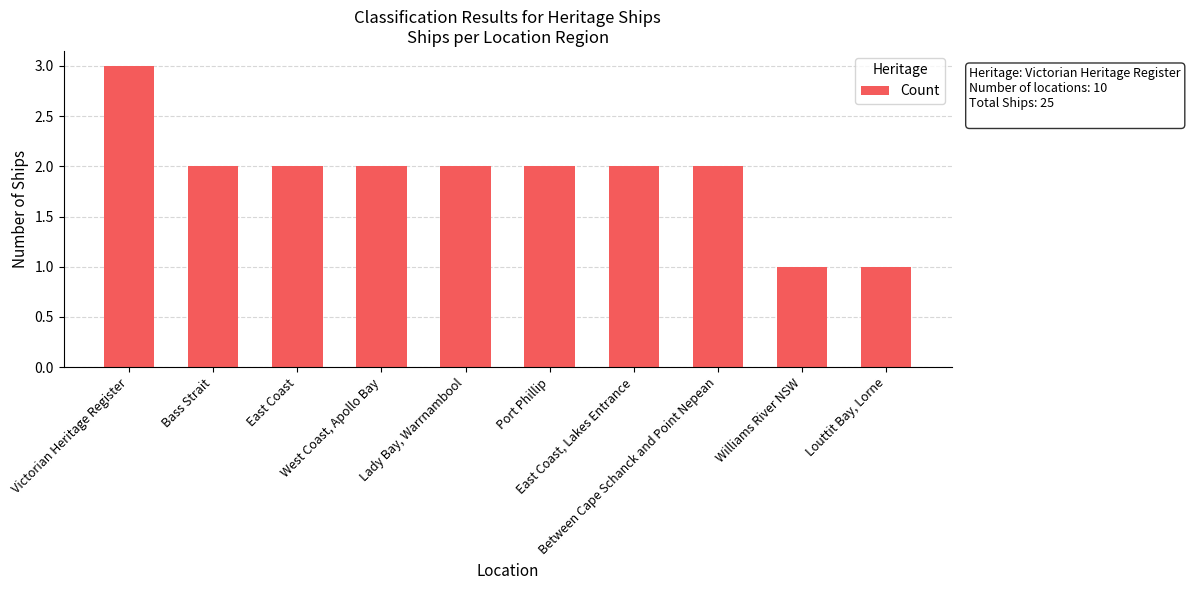

What is the label of the 5th bar from the left?

Lady Bay, Warrnambool